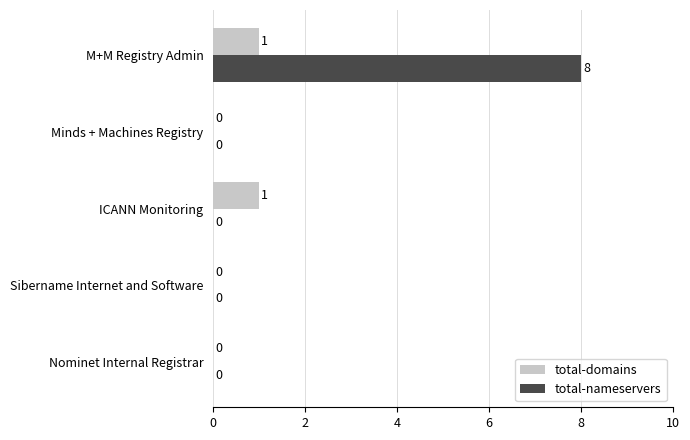

Is it true that total-nameservers equals 3 at ICANN Monitoring?

False